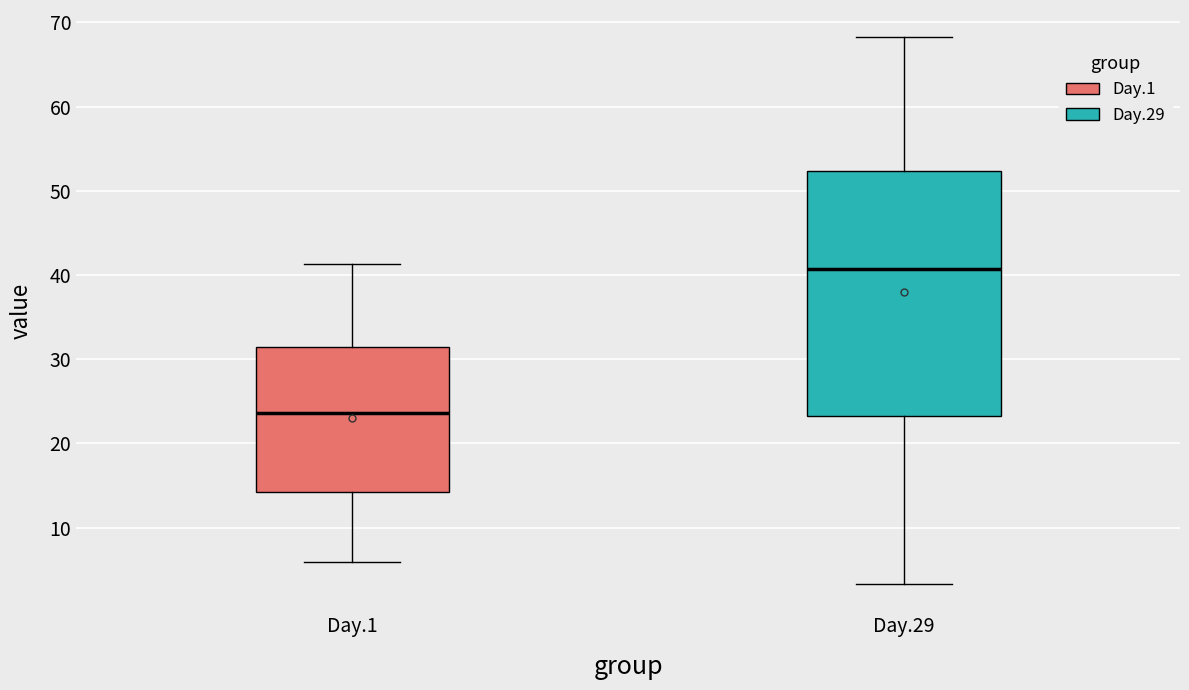

Where does the lower whisker of the box for Day.29 end on the y-axis? The values are not printed on the chart, so give them approximately, as read against the axis.

3